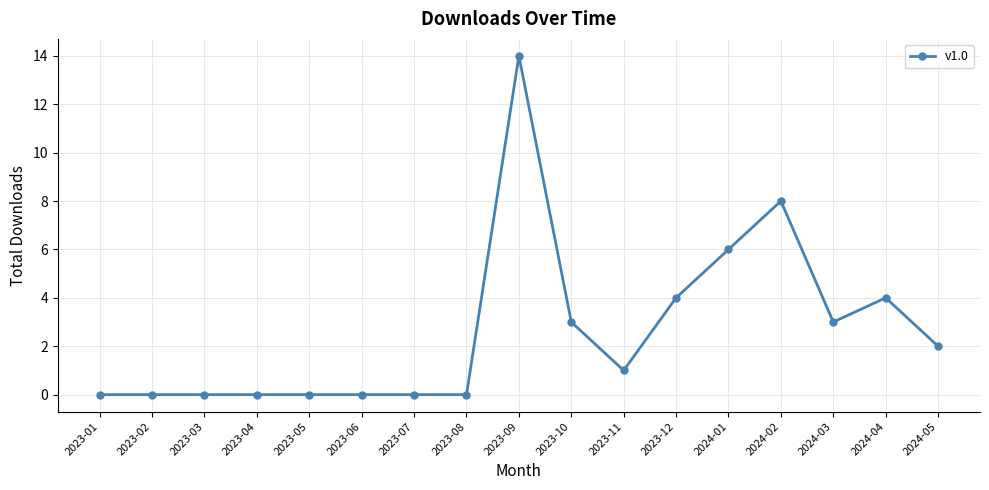

Does the chart have visible grid lines?

Yes